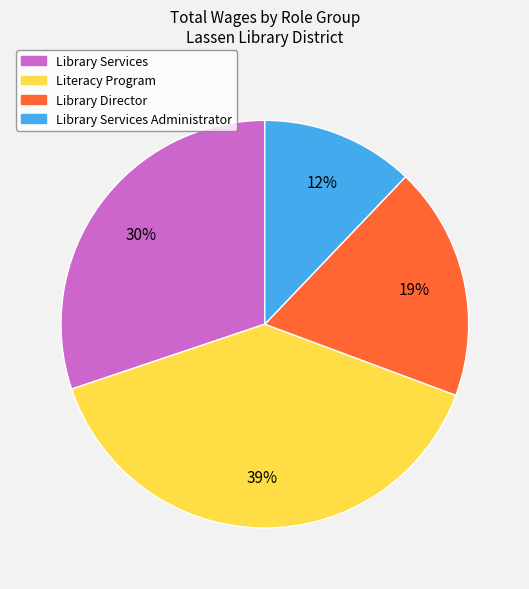

To the nearest percent, what is the difference between the largest and smallest slice percentages?

27%